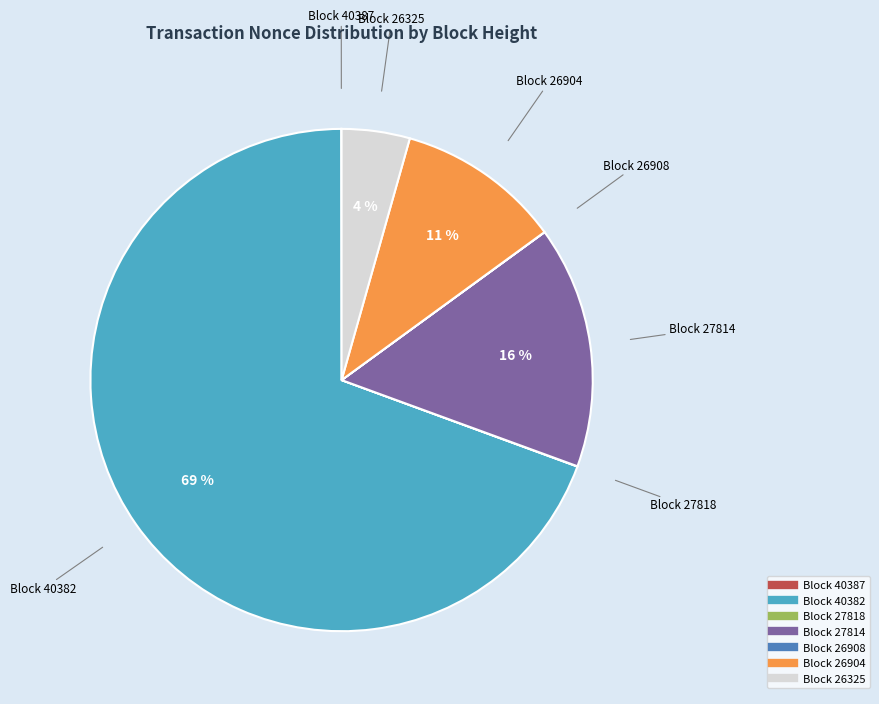

Is there a majority slice in this chart?

Yes